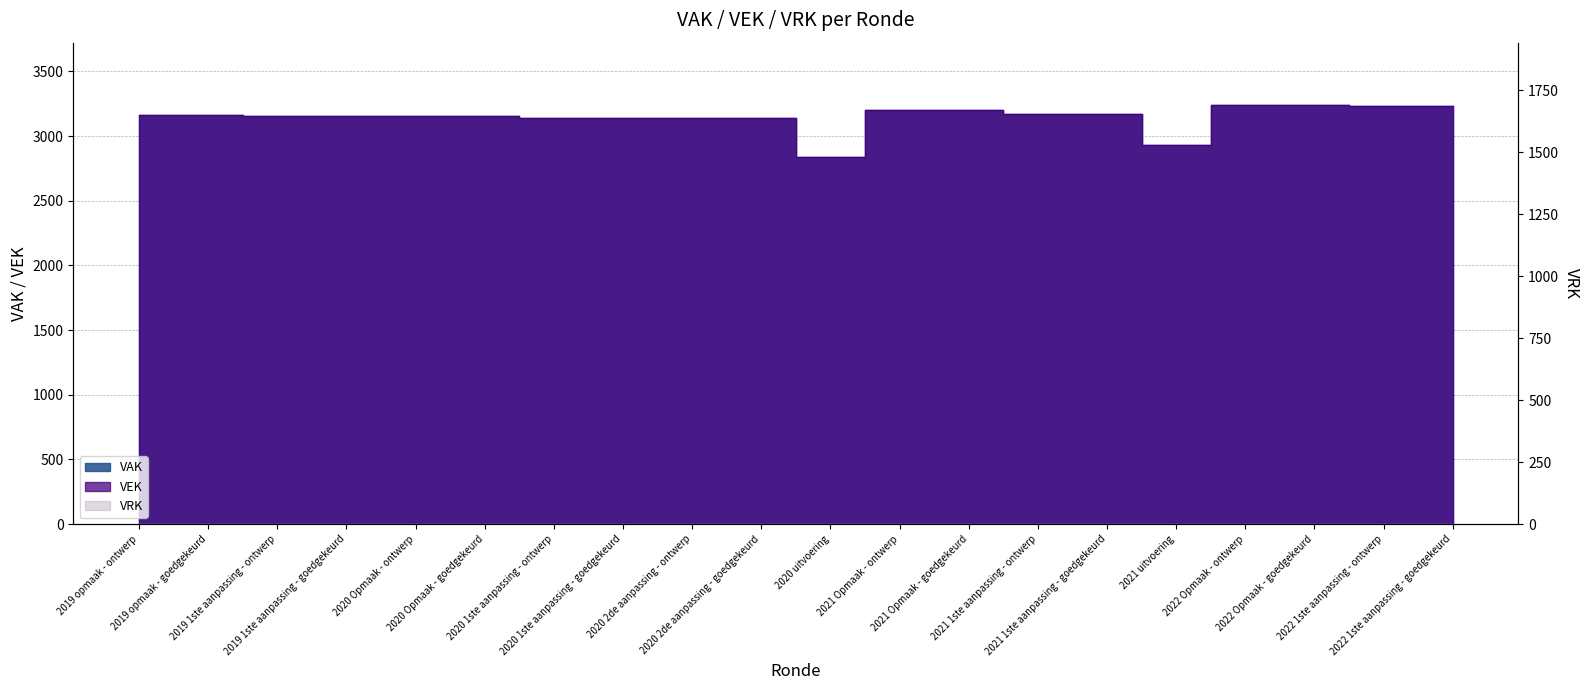

Reading left to right, transcribe all the data shown in this chart.

2019 opmaak - ontwerp=3167	2019 opmaak - goedgekeurd=3167	2019 1ste aanpassing - ontwerp=3155	2019 1ste aanpassing - goedgekeurd=3155	2020 Opmaak - ontwerp=3155	2020 Opmaak - goedgekeurd=3155	2020 1ste aanpassing - ontwerp=3139	2020 1ste aanpassing - goedgekeurd=3139	2020 2de aanpassing - ontwerp=3139	2020 2de aanpassing - goedgekeurd=3139	2020 uitvoering=2842	2021 Opmaak - ontwerp=3201	2021 Opmaak - goedgekeurd=3201	2021 1ste aanpassing - ontwerp=3174	2021 1ste aanpassing - goedgekeurd=3174	2021 uitvoering=2935	2022 Opmaak - ontwerp=3237	2022 Opmaak - goedgekeurd=3237	2022 1ste aanpassing - ontwerp=3236	2022 1ste aanpassing - goedgekeurd=3236